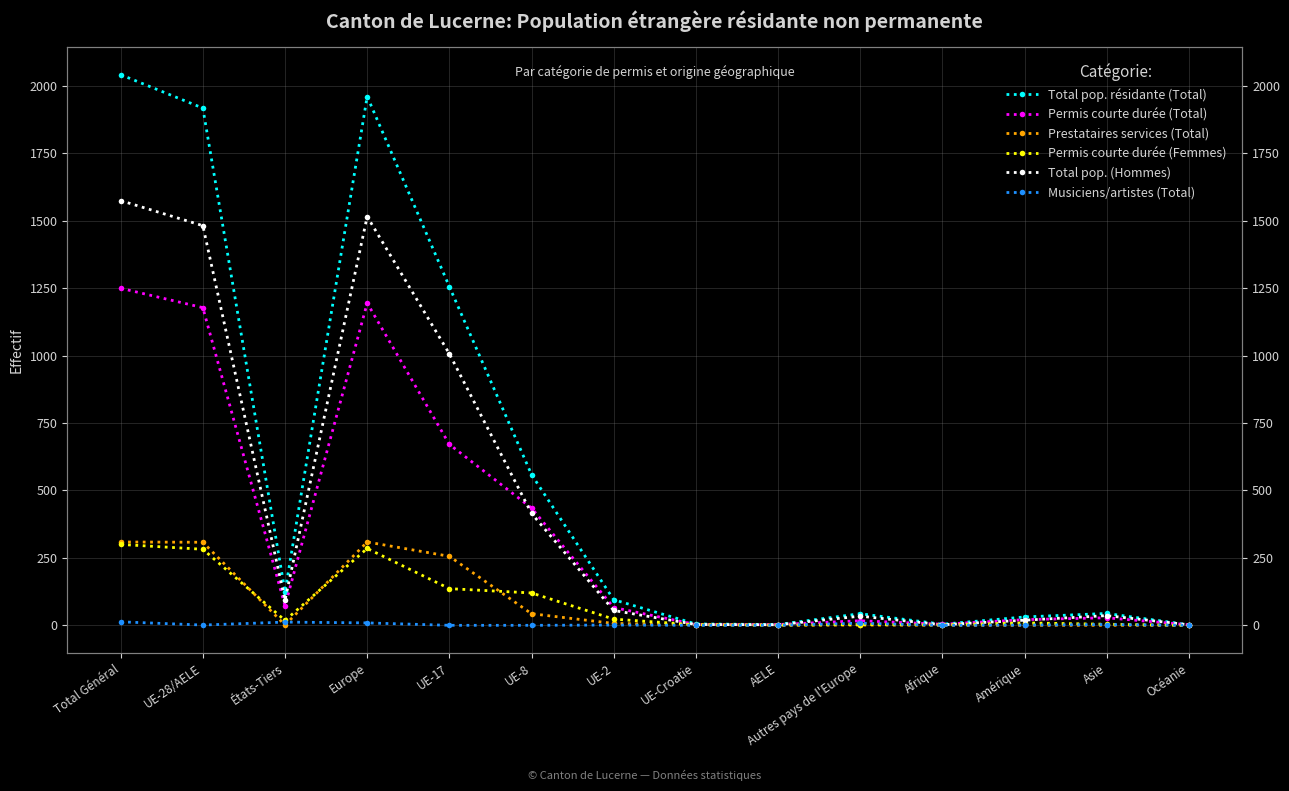

What position from the left is États-Tiers?

3